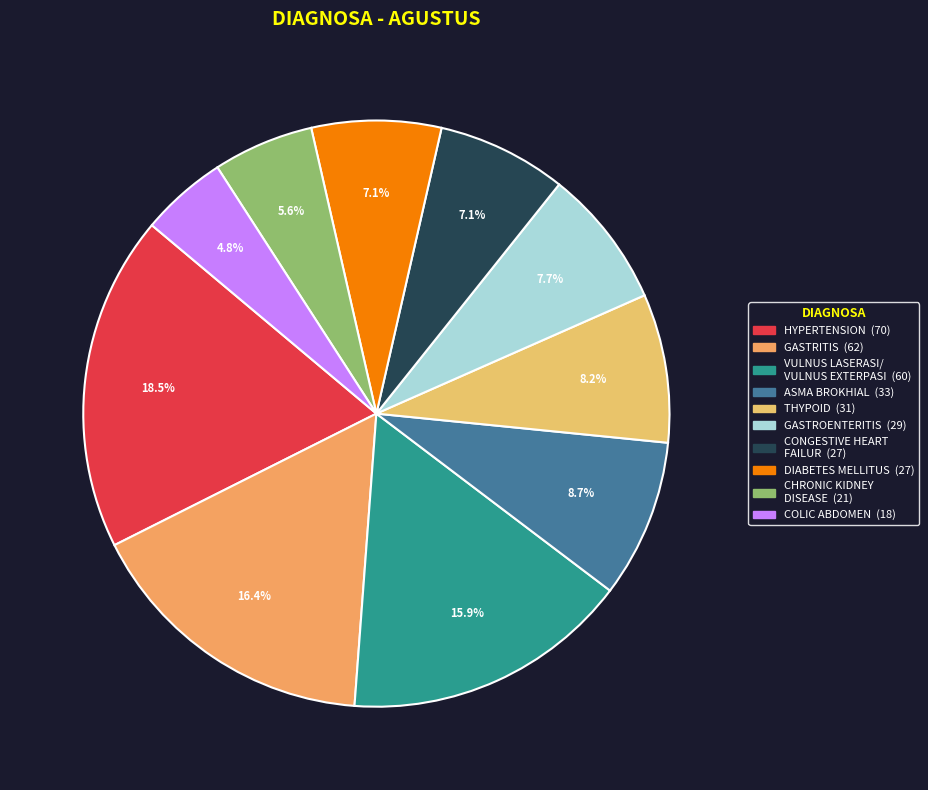

To the nearest percent, what is the difference between the ASMA BROKHIAL and GASTROENTERITIS slice percentages?

1%